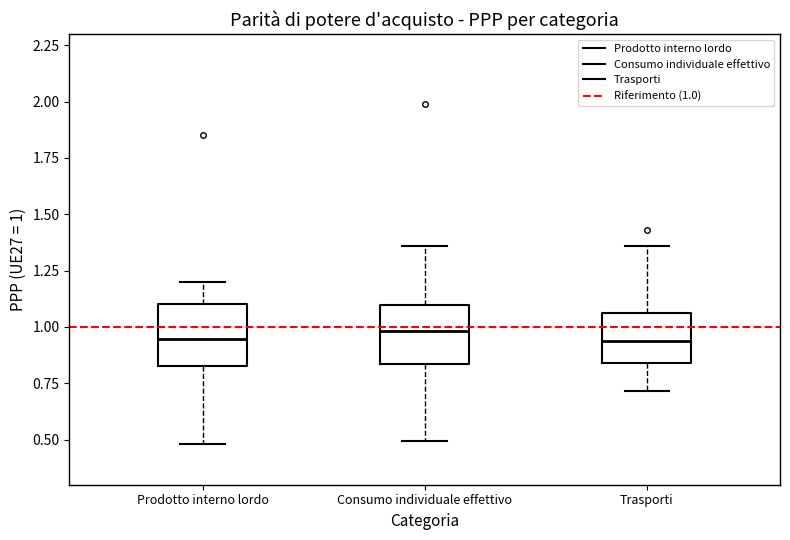

Where does the median line of the box for Consumo individuale effettivo sit on the y-axis? The values are not printed on the chart, so give them approximately, as read against the axis.

1.00